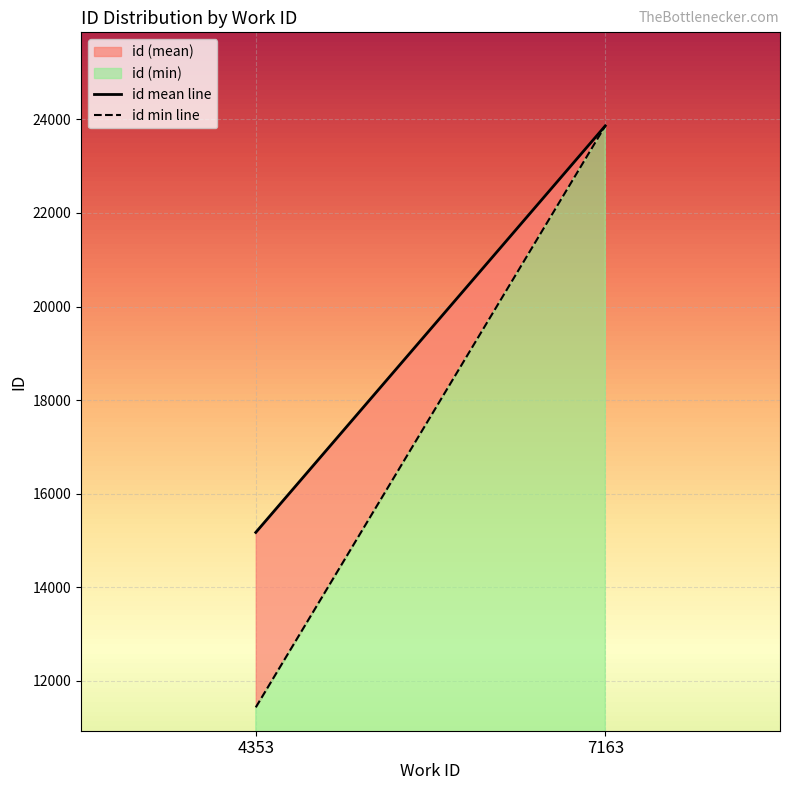

What is the ratio of the value at 4353 to the value at 4353?

1.0